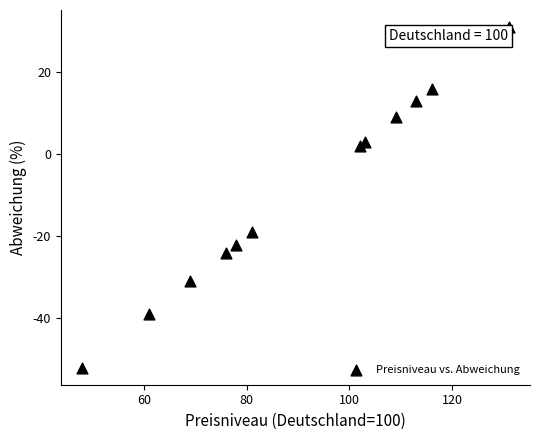

What is the average X value?

91